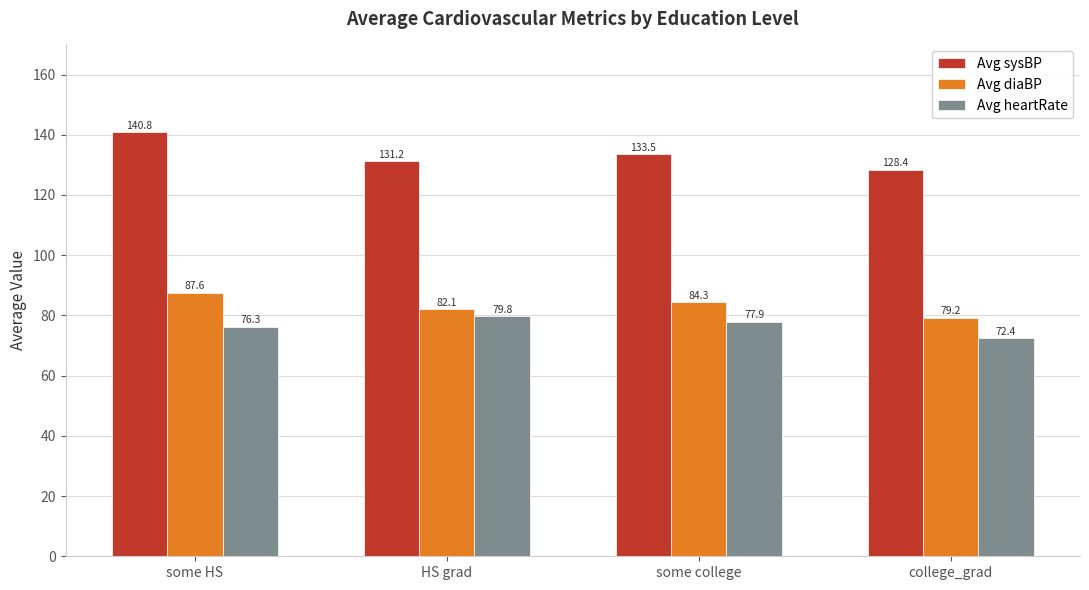

What is the average value of the Avg diaBP series?

83.3